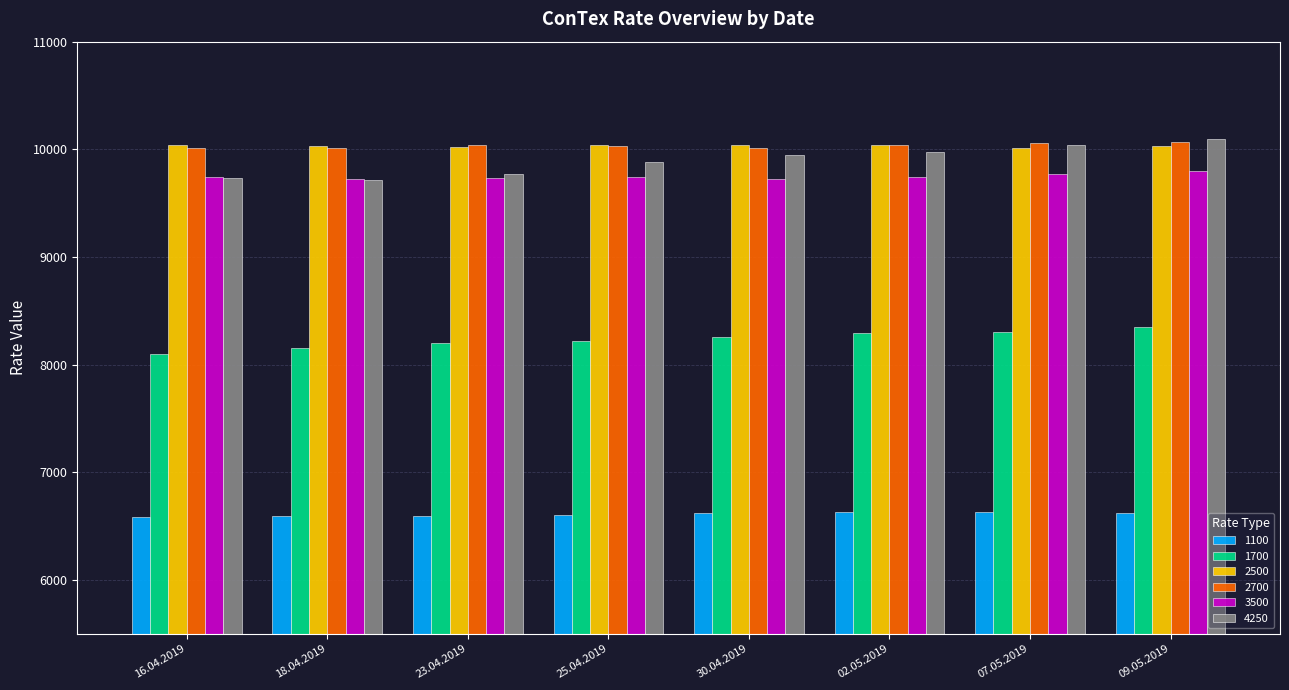

What is the difference between the 3500 values at 09.05.2019 and 02.05.2019?

60